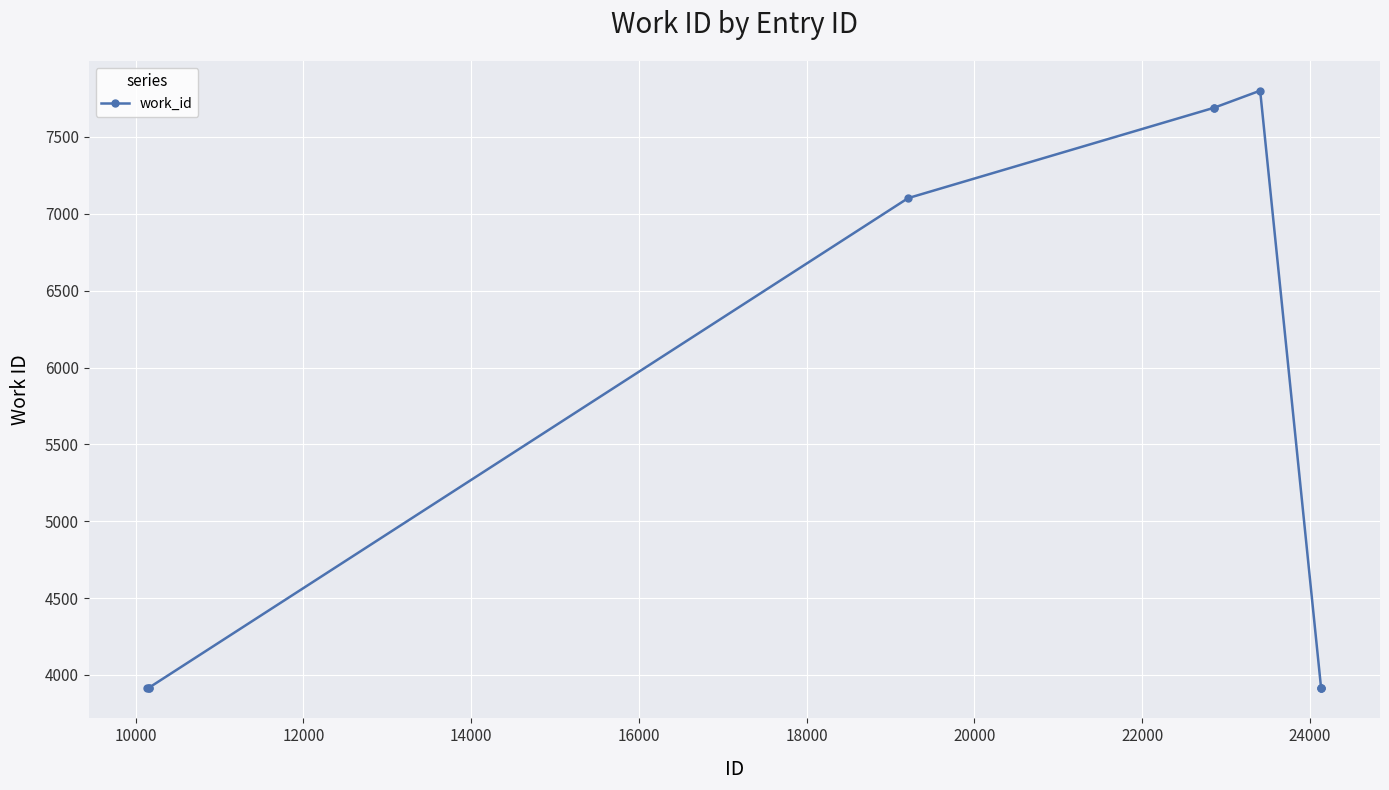

What is the minimum value shown in the chart?

3912